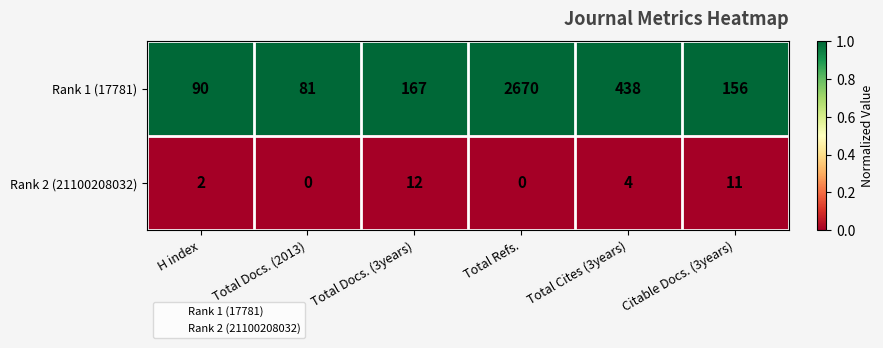

Reading left to right, transcribe all the data shown in this chart.

Rank 1 (17781): 90	81	167	2670	438	156
Rank 2 (21100208032): 2	0	12	0	4	11